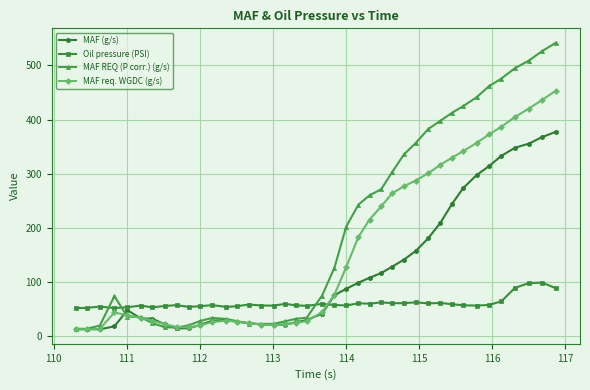

Which series has the largest range (max minus min)?

MAF REQ (P corr.) (g/s)